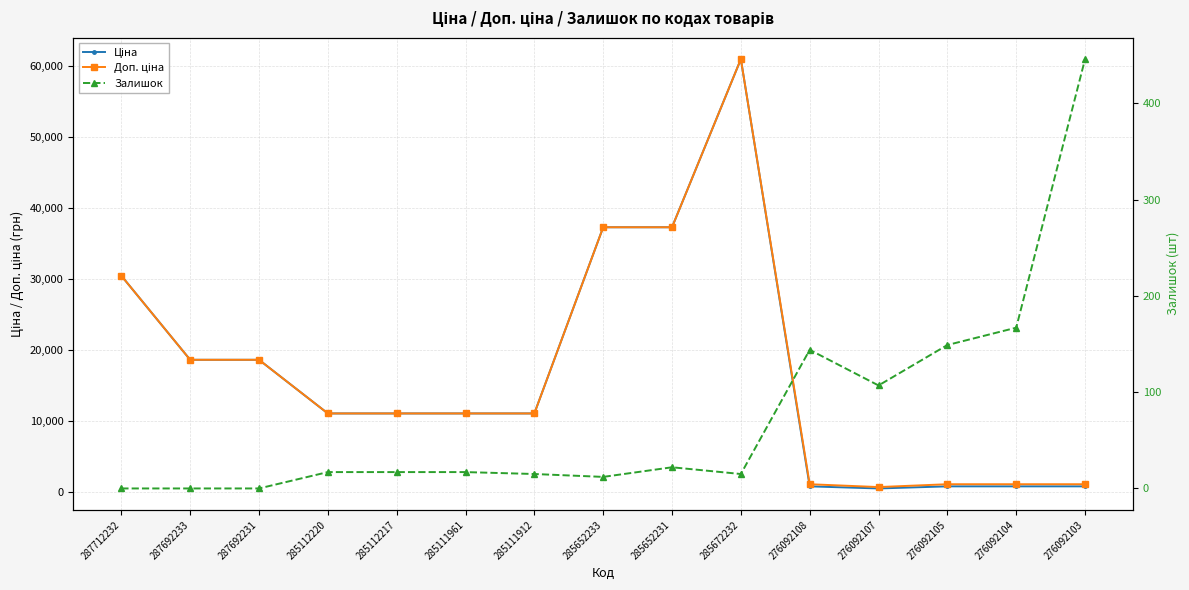

Which series has the largest total across all categories?

Доп. ціна